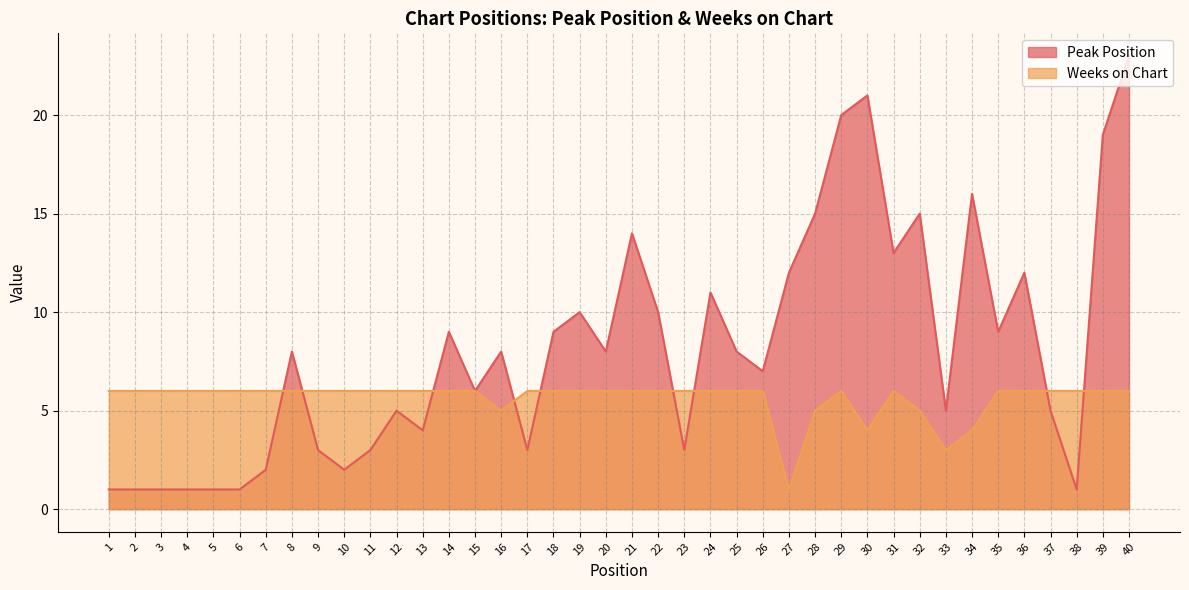

What is the value of the Peak Position point at the 19th from the left?

10